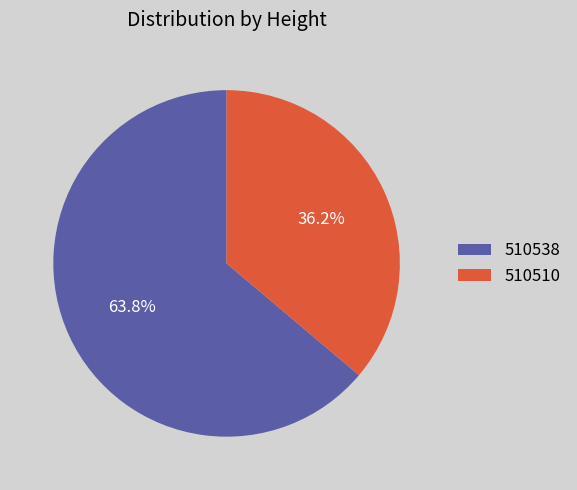

Combined, what portion of the pie is 510538 and 510510?

100.0%